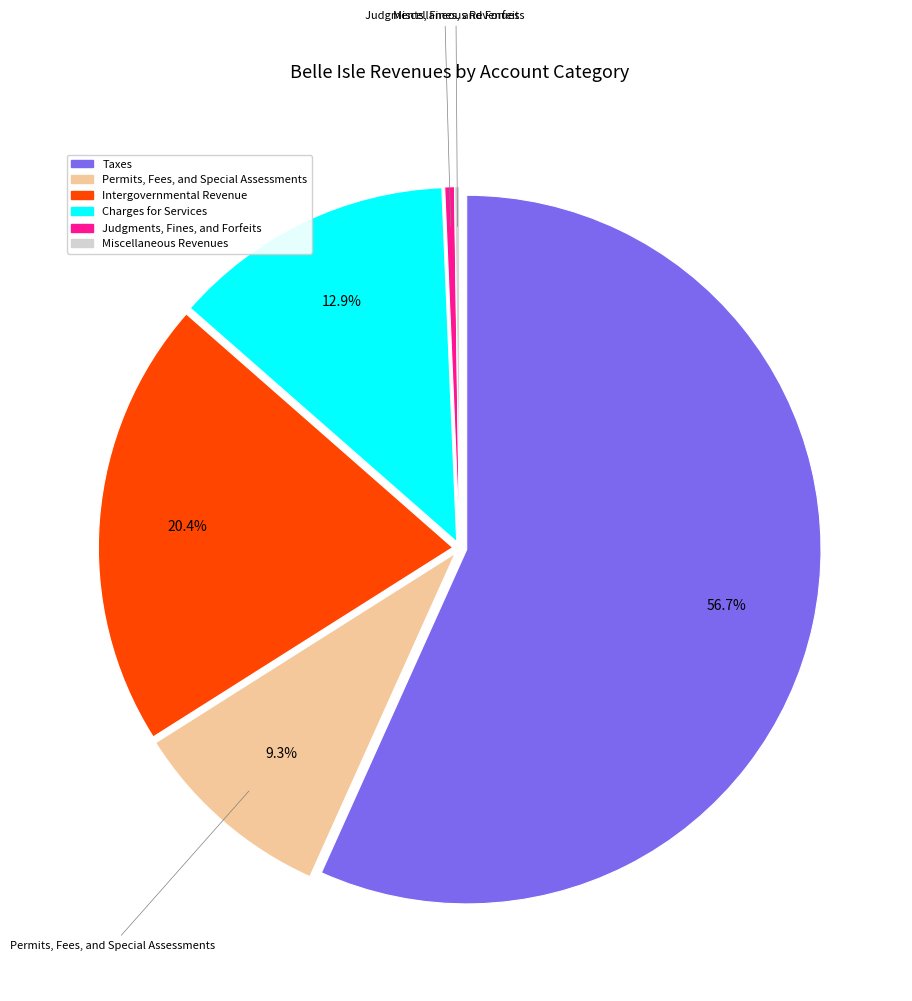

Do Permits, Fees, and Special Assessments and Judgments, Fines, and Forfeits together represent more than half of the pie?

No